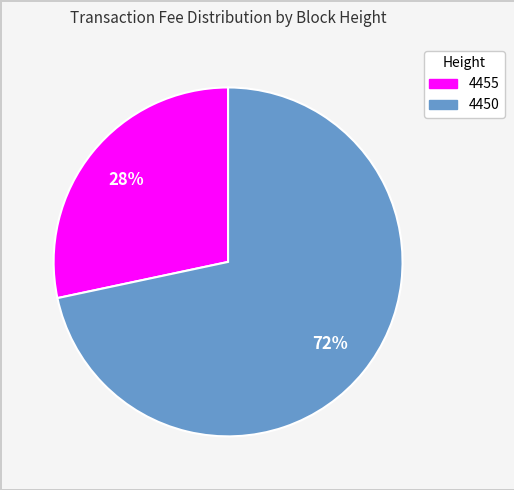

Rank the categories by value from lowest to highest.

4455, 4450